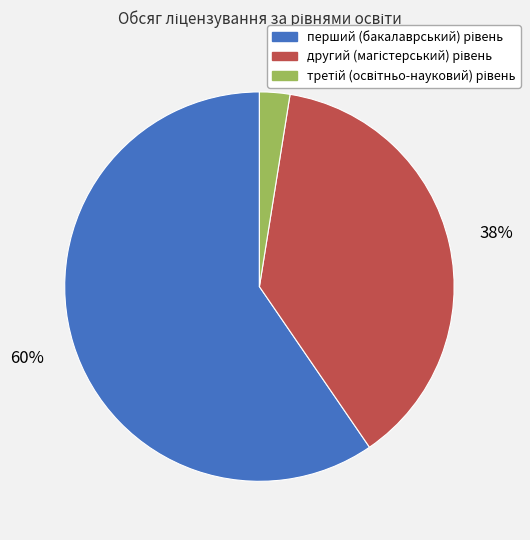

To the nearest percent, what is the average slice percentage?

33%